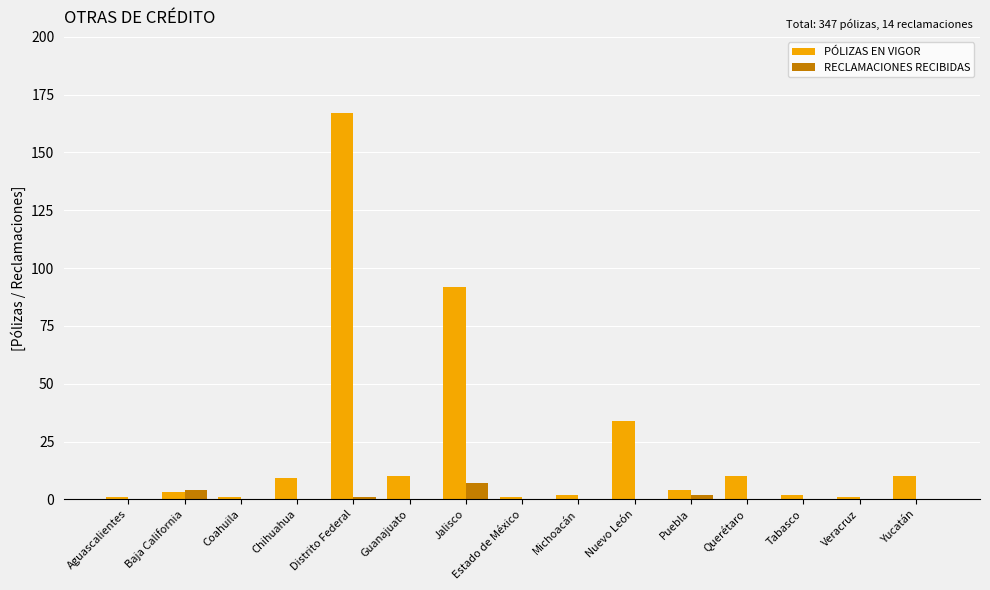

Between Nuevo León and Yucatán, which series saw the biggest shift?

PÓLIZAS EN VIGOR